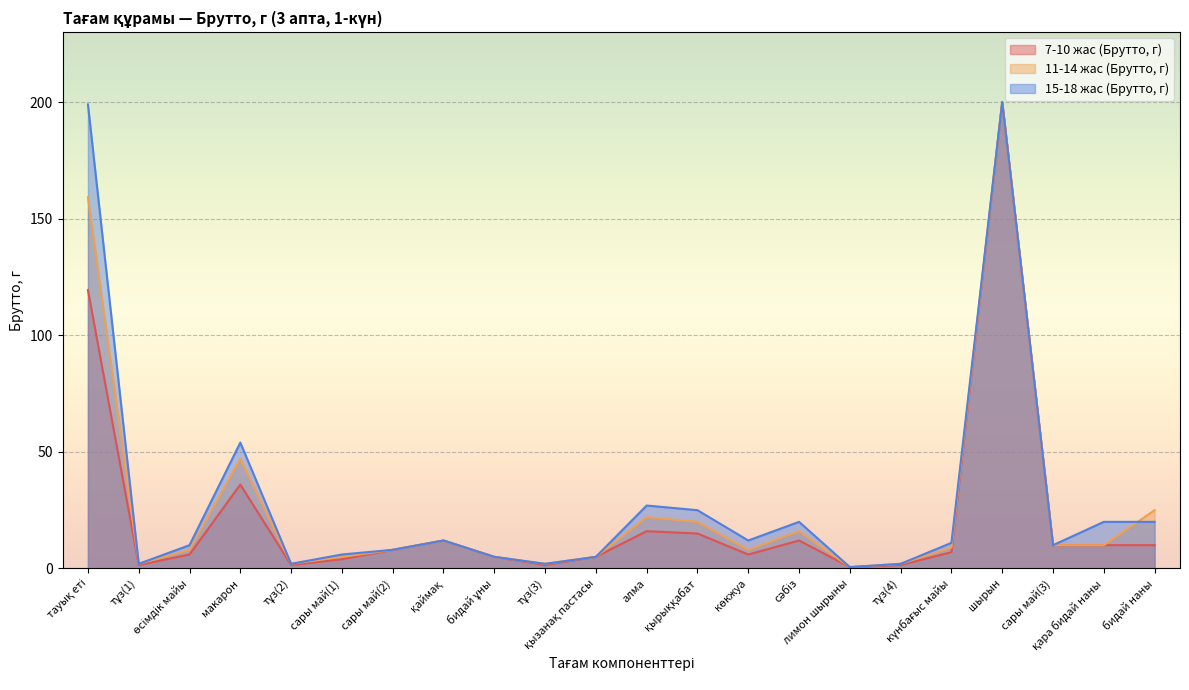

Reading left to right, what are all the values shown in this chart?

7-10 жас (Брутто, г): тауық еті=119.4	тұз(1)=1.5	өсімдік майы=6.0	макарон=36.0	тұз(2)=1.5	сары май(1)=4.0	сары май(2)=8.0	қаймақ=12.0	бидай ұны=5.0	тұз(3)=1.5	қызанақ пастасы=5.0	алма=16.0	қырыққабат=15.0	көкжуа=6.0	сәбіз=12.0	лимон шырыны=0.6	тұз(4)=1.5	күнбағыс майы=7.0	шырын=200.0	сары май(3)=10.0	қара бидай наны=10.0	бидай наны=10.0
11-14 жас (Брутто, г): тауық еті=159.2	тұз(1)=2.0	өсімдік майы=8.0	макарон=47.0	тұз(2)=2.0	сары май(1)=5.0	сары май(2)=8.0	қаймақ=12.0	бидай ұны=5.0	тұз(3)=2.0	қызанақ пастасы=5.0	алма=22.0	қырыққабат=20.0	көкжуа=8.0	сәбіз=16.0	лимон шырыны=0.6	тұз(4)=2.0	күнбағыс майы=9.0	шырын=200.0	сары май(3)=10.0	қара бидай наны=10.0	бидай наны=25.0
15-18 жас (Брутто, г): тауық еті=199.0	тұз(1)=2.0	өсімдік майы=10.0	макарон=54.0	тұз(2)=2.0	сары май(1)=6.0	сары май(2)=8.0	қаймақ=12.0	бидай ұны=5.0	тұз(3)=2.0	қызанақ пастасы=5.0	алма=27.0	қырыққабат=25.0	көкжуа=12.0	сәбіз=20.0	лимон шырыны=0.6	тұз(4)=2.0	күнбағыс майы=11.0	шырын=200.0	сары май(3)=10.0	қара бидай наны=20.0	бидай наны=20.0